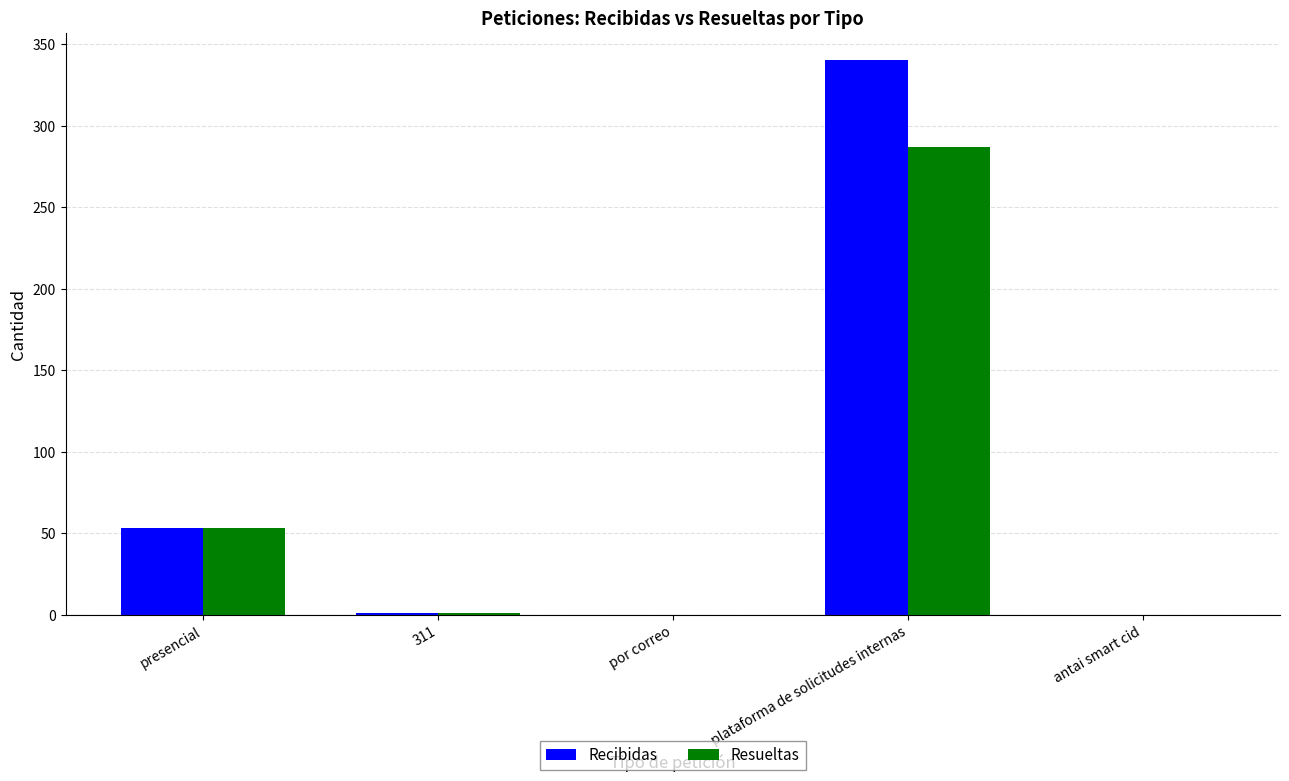

What is the sum of all Recibidas values?

394